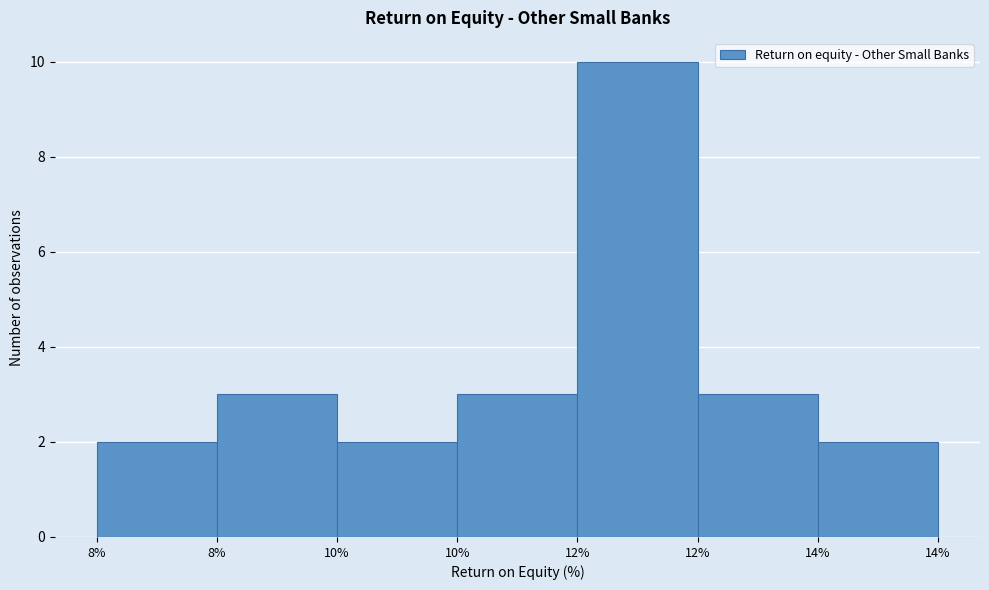

How many series are shown in this chart?

1